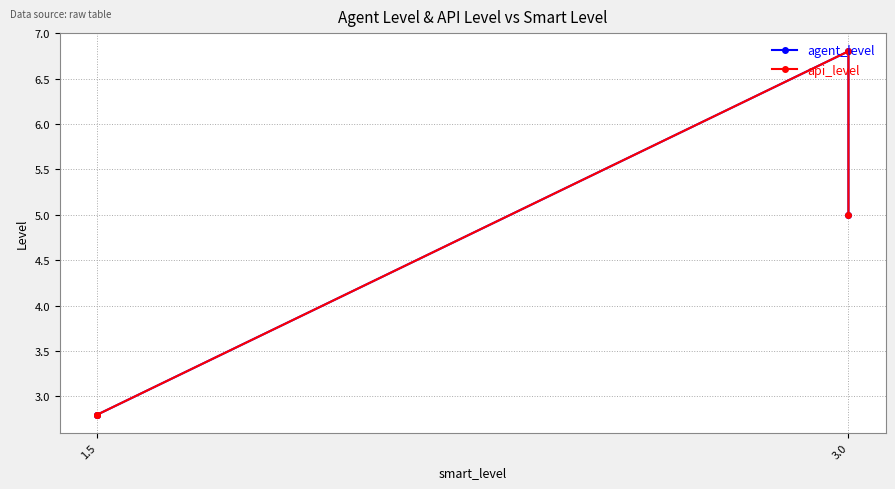

True or false: api_level has more than 1 points higher than both neighbors.

False